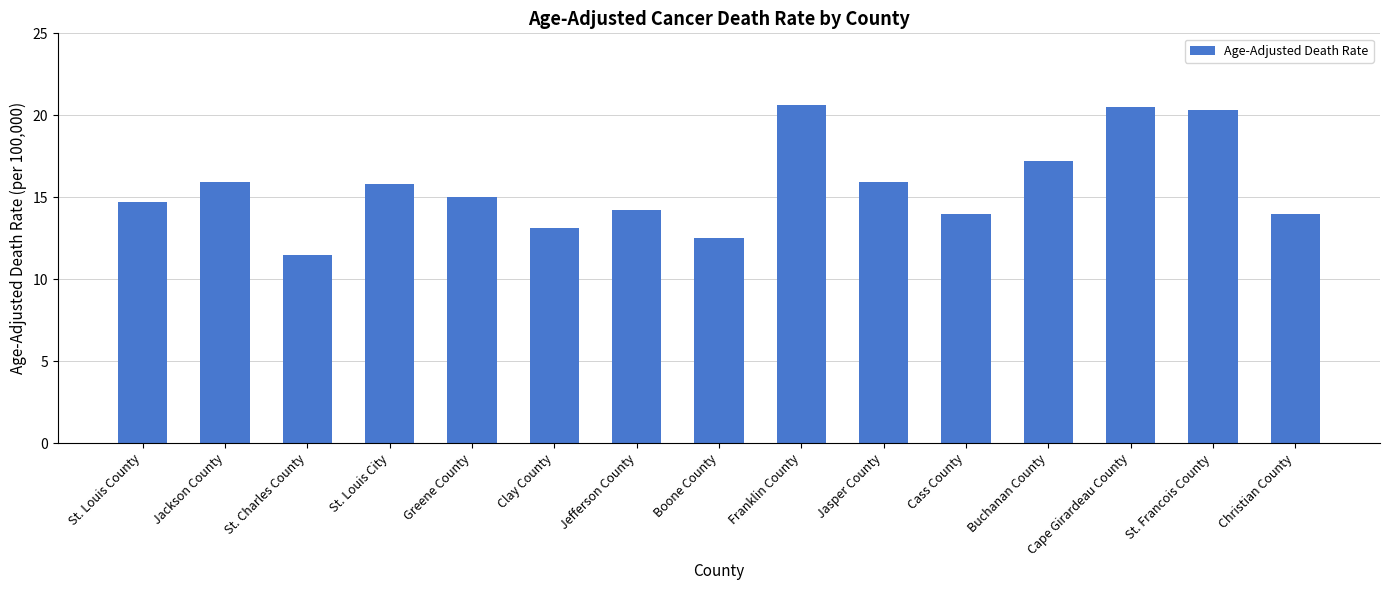

The chart shows a value of 6.3 at St. Charles County. True or false?

False